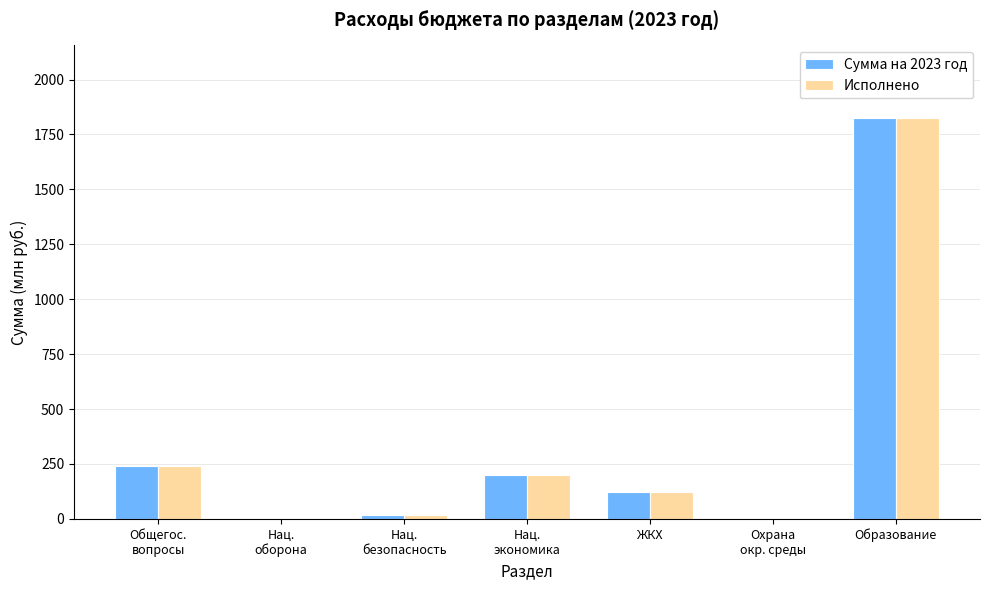

Is it true that Сумма на 2023 год equals 1.0 at Охрана
окр. среды?

True